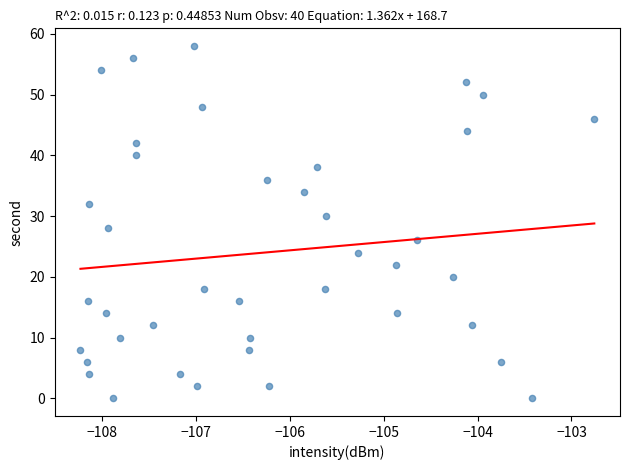

What is the range of Y values (max minus min)?

58